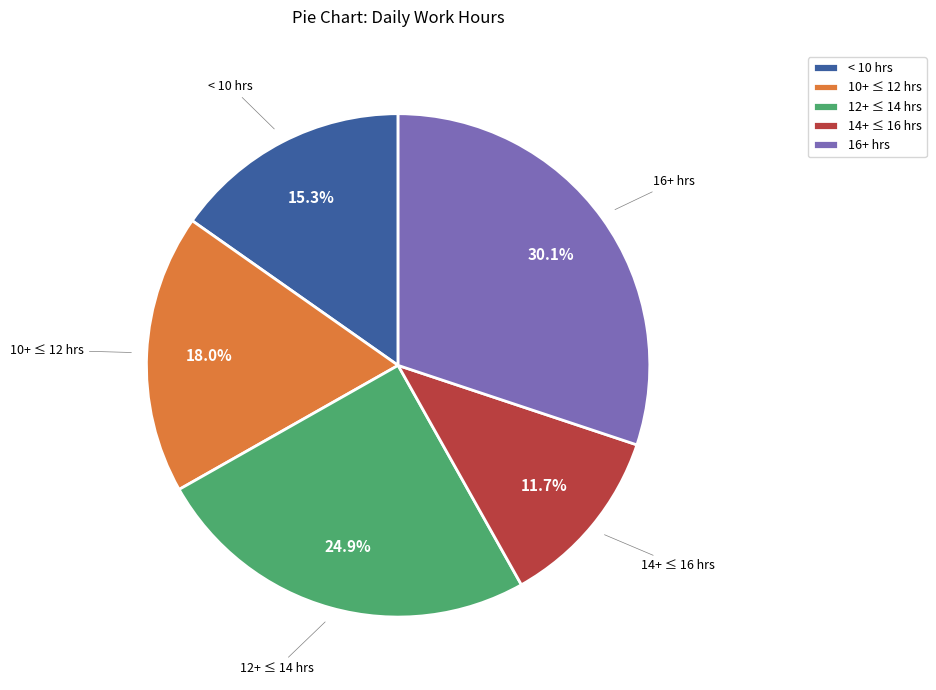

Count the number of slices in the pie.

5